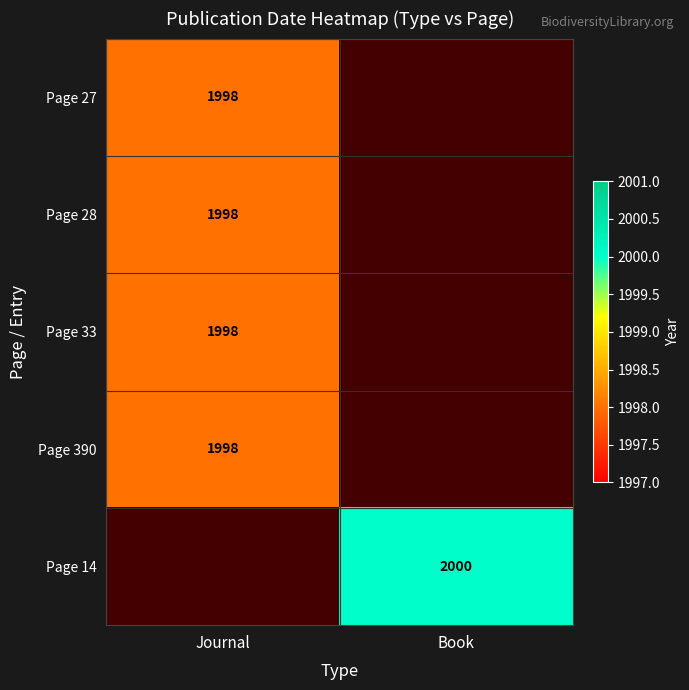

The value of Page 28 at Journal is 1998. True or false?

True